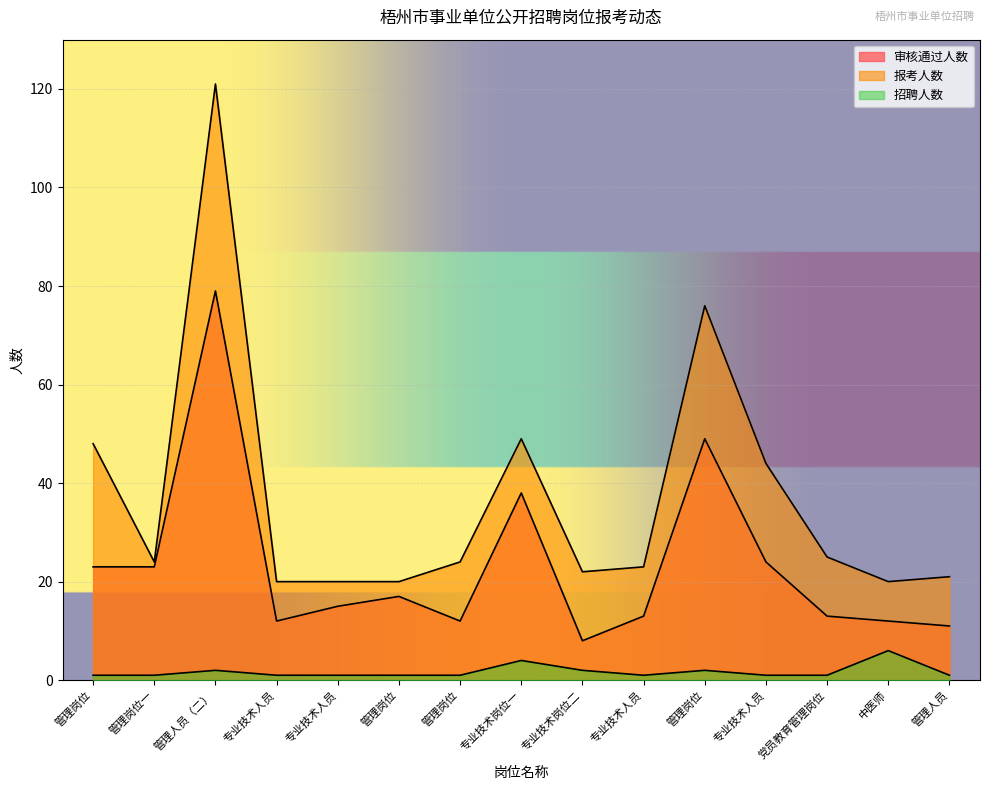

Does the chart display data point markers on the line(s)?

No